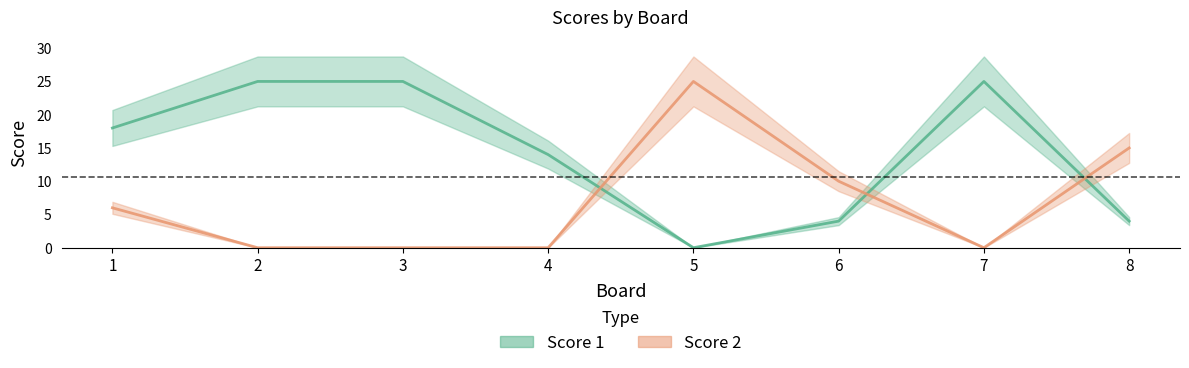

Which category has the lowest value in the Score 1 series?

5